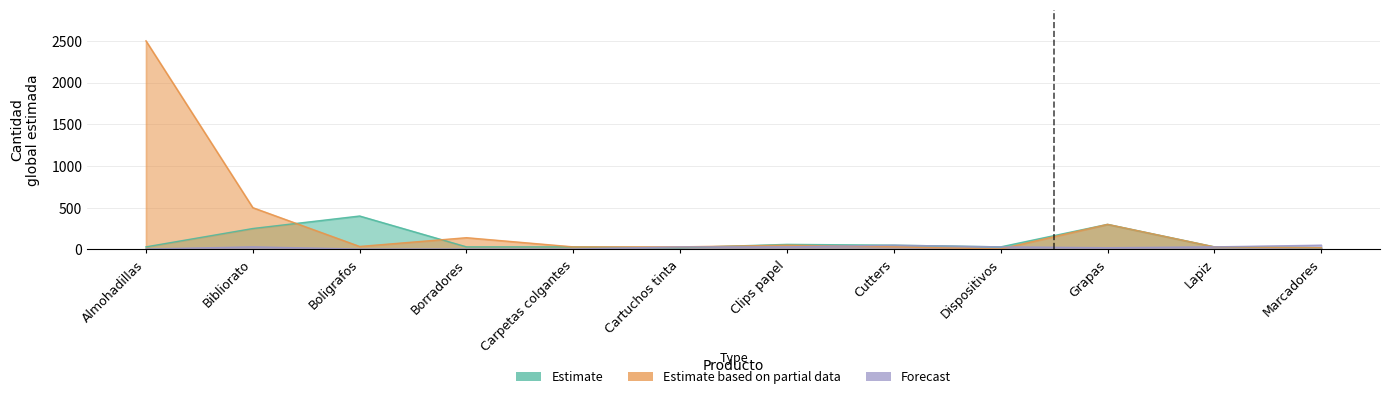

At which label does Estimate based on partial data reach its minimum?

Dispositivos